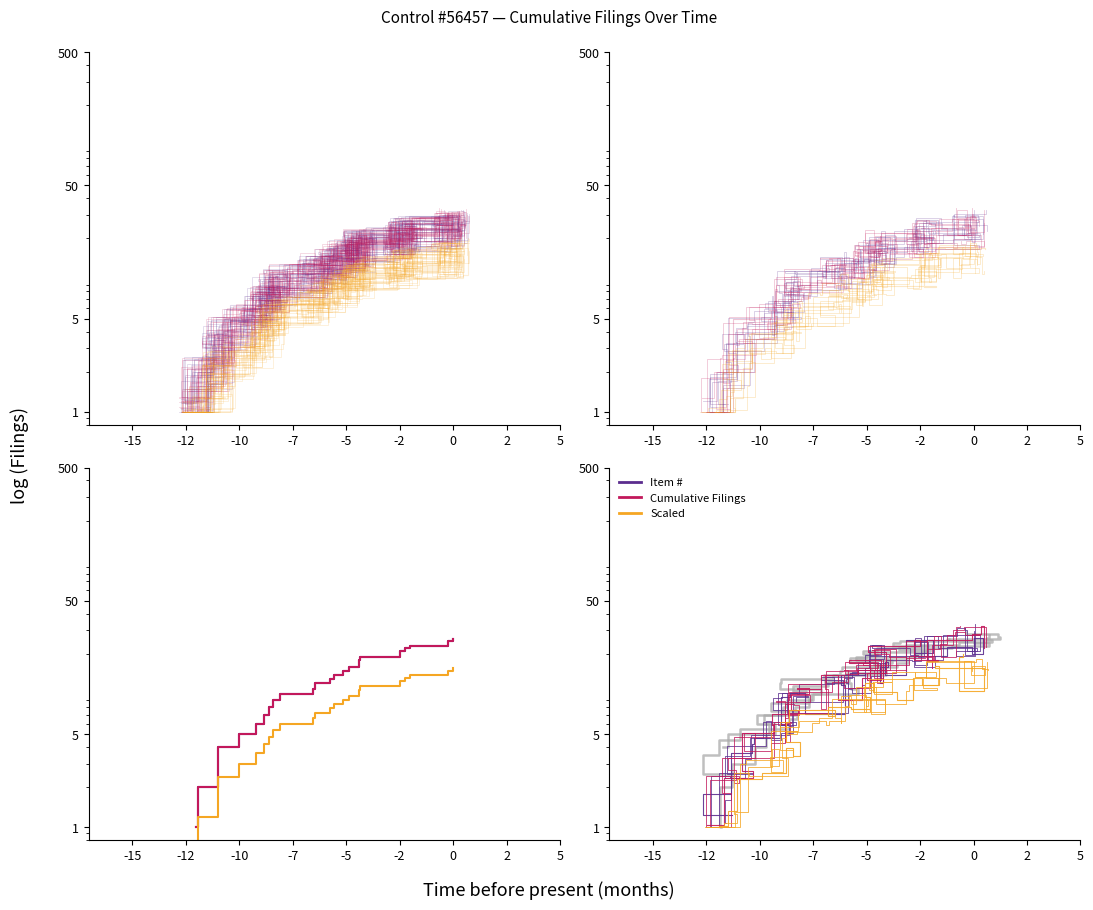

True or false: Item # and Cumulative Filings cross at least once.

True